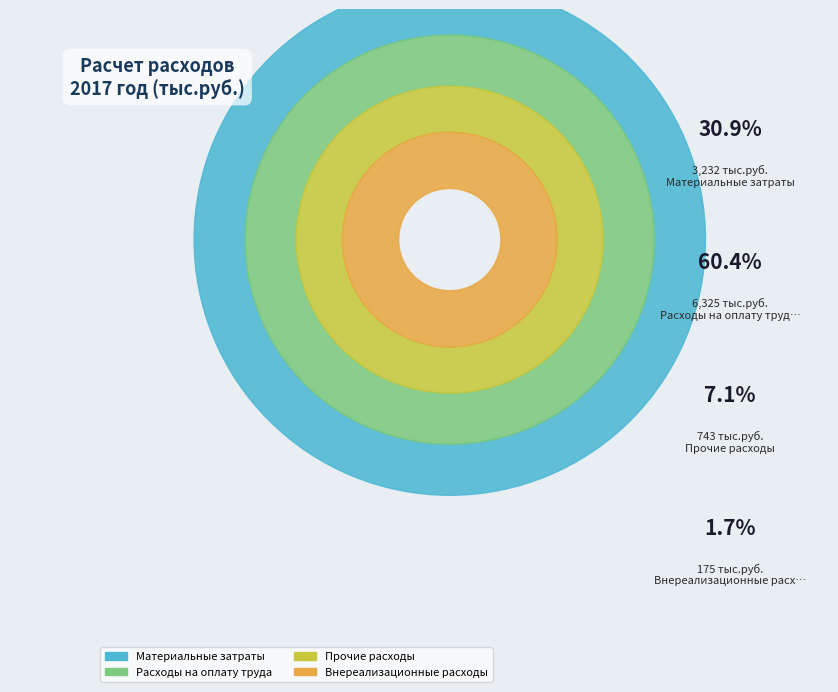

Does any single category account for the majority?

Yes